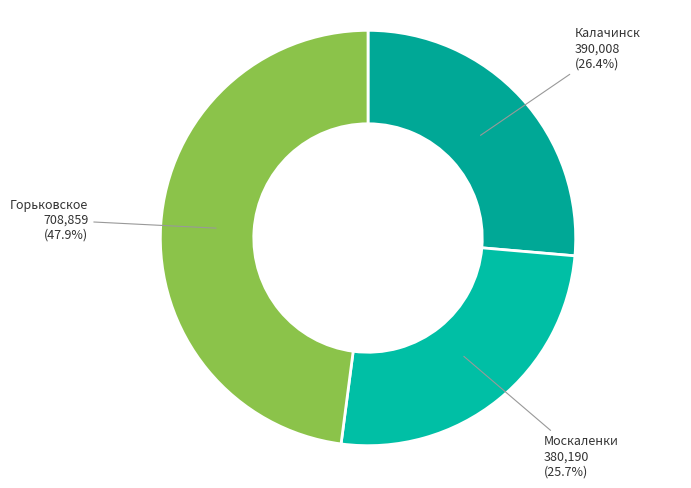

What is the smallest slice in the pie chart?

Москаленки